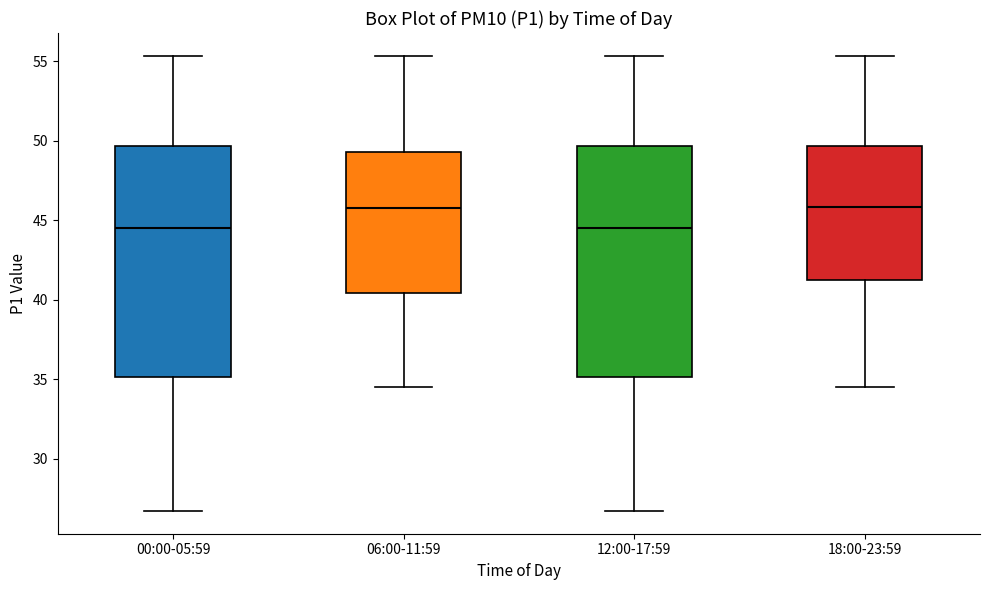

Where does the median line of the box for 00:00-05:59 sit on the y-axis? The values are not printed on the chart, so give them approximately, as read against the axis.

44.5